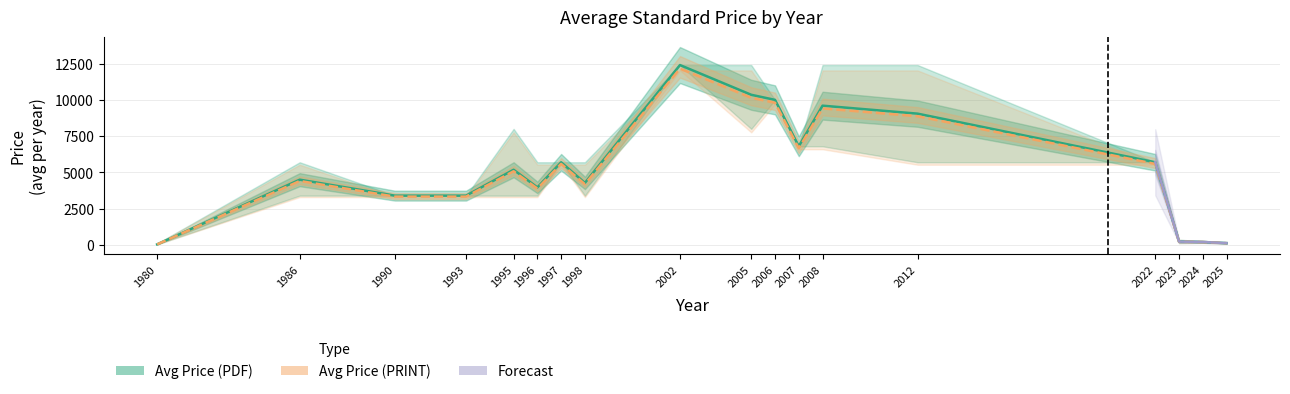

Which series changed the most between 1993 and 1998?

Avg Price (PDF)